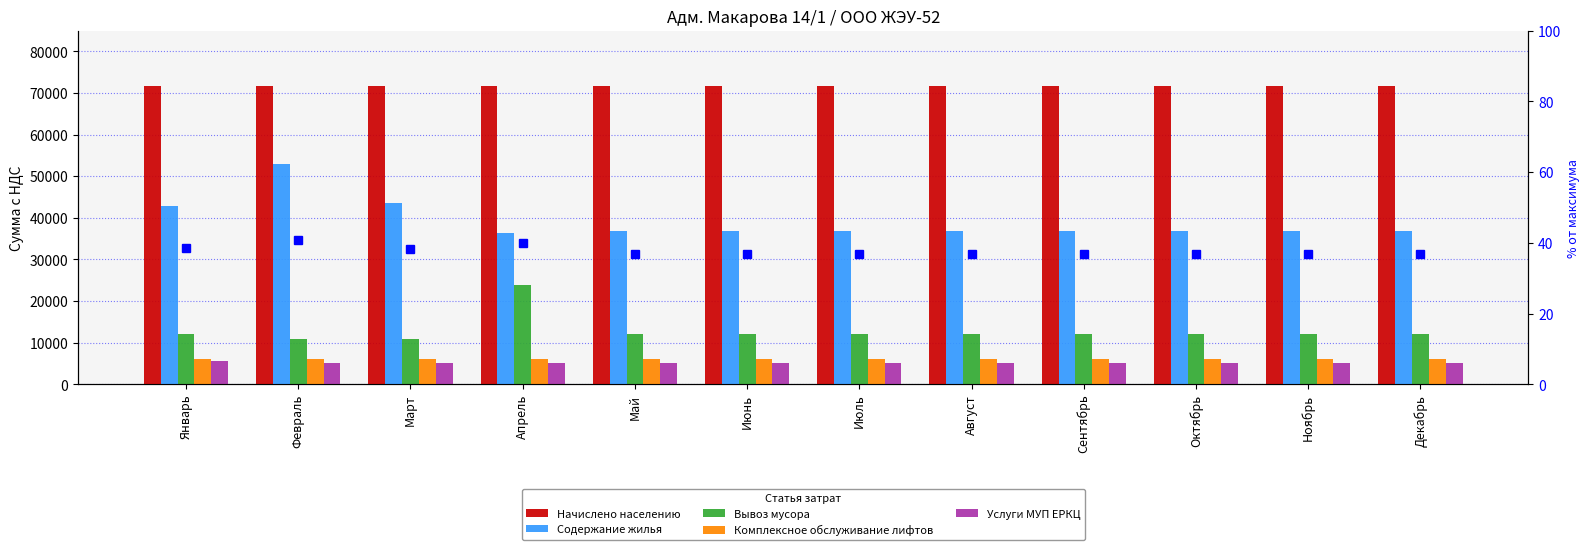

What is the maximum value shown in the chart?

71767.0